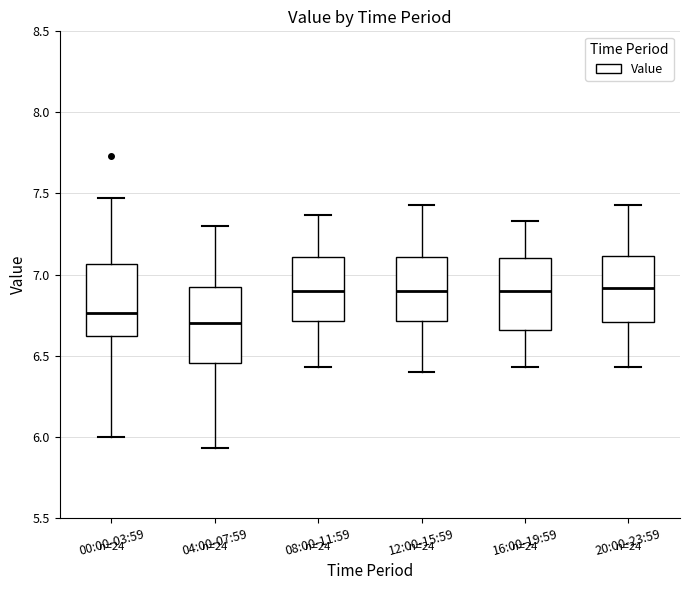

Reading left to right, read every box against the y-axis: the position of its median line, the range the box covers, and the ends of its whiskers. The values are not printed on the chart, so give them approximately, as read against the axis.

00:00-03:59: median 6.75, box 6.60 to 7.05, whiskers 6.00 to 7.45
04:00-07:59: median 6.70, box 6.45 to 6.95, whiskers 5.95 to 7.30
08:00-11:59: median 6.90, box 6.70 to 7.10, whiskers 6.45 to 7.35
12:00-15:59: median 6.90, box 6.70 to 7.10, whiskers 6.40 to 7.45
16:00-19:59: median 6.90, box 6.65 to 7.10, whiskers 6.45 to 7.35
20:00-23:59: median 6.90, box 6.70 to 7.10, whiskers 6.45 to 7.45